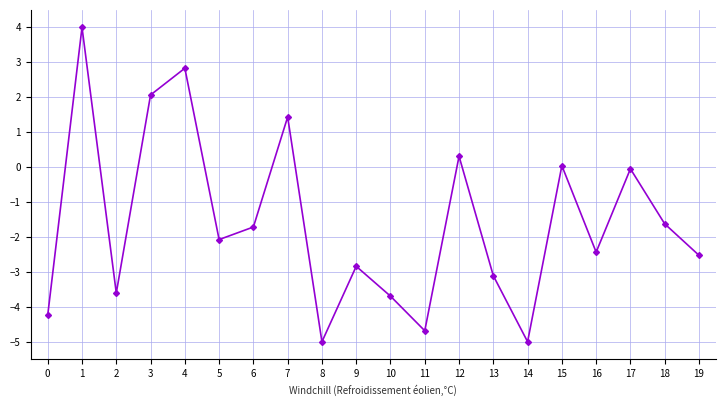

Is it true that the value at 1 is 4.0?

True